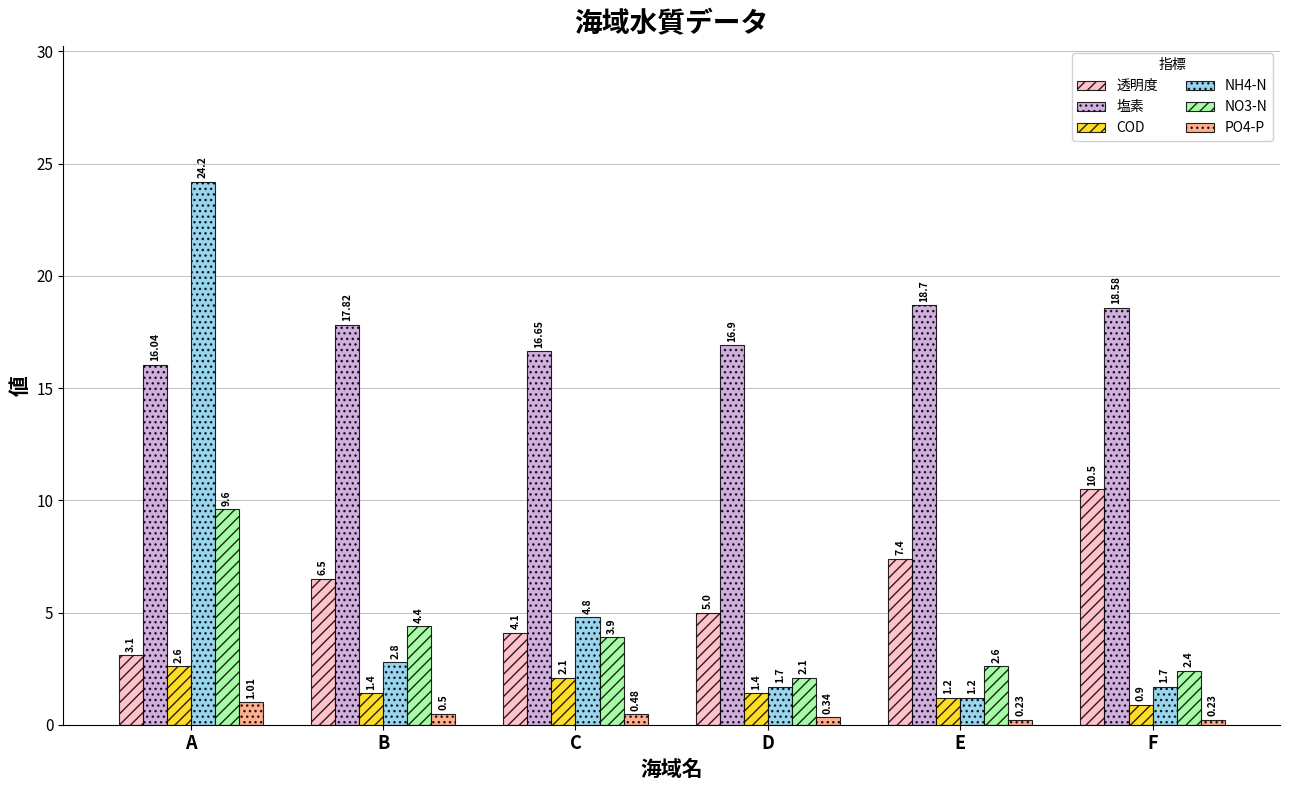

How many categories are shown in the chart?

6